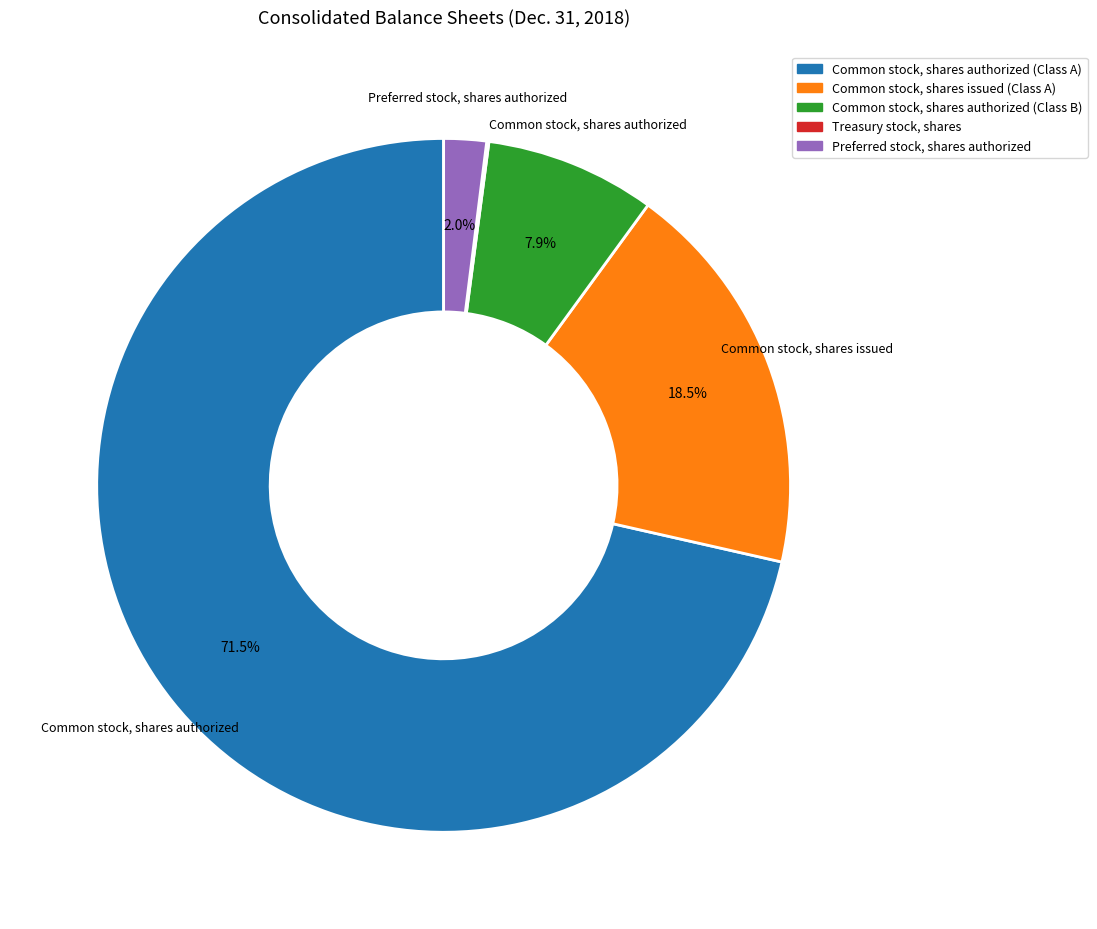

Is there a majority slice in this chart?

Yes